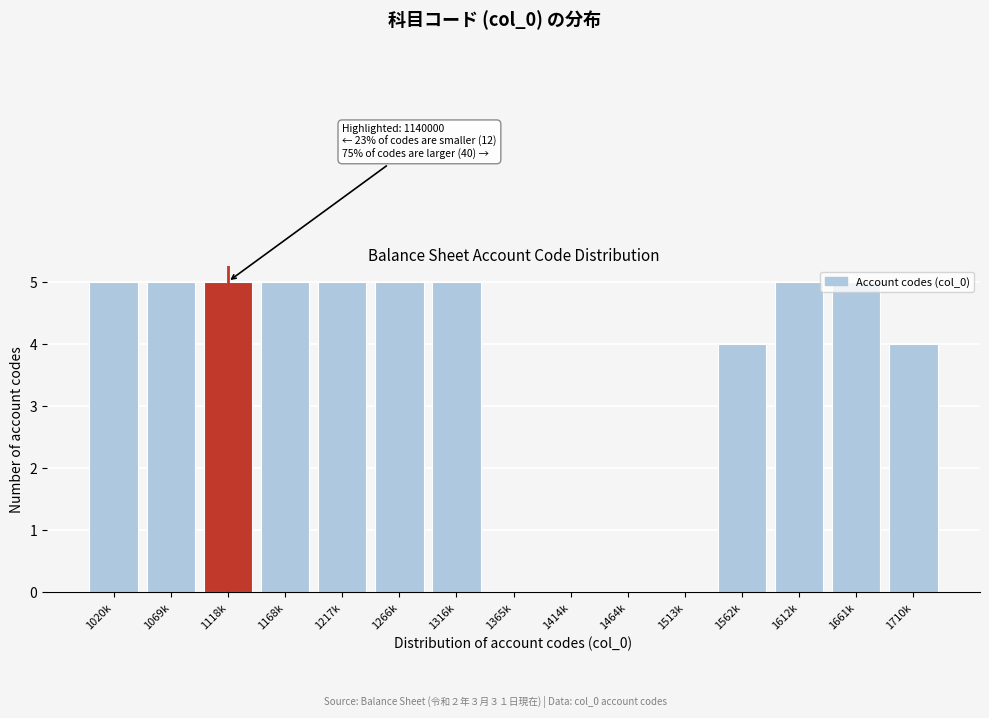

What is the sum of all values?

53